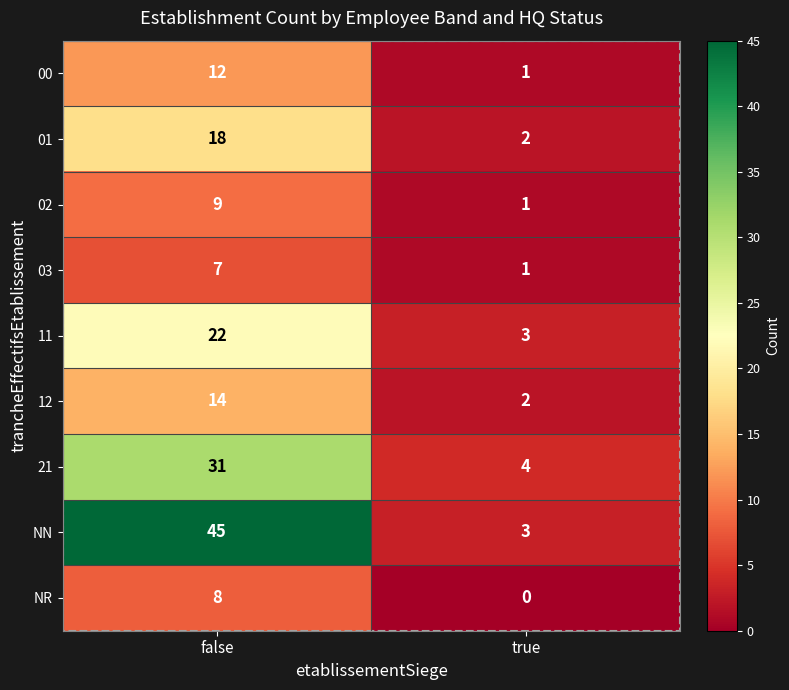

The 02 series shows 0 at true. True or false?

False